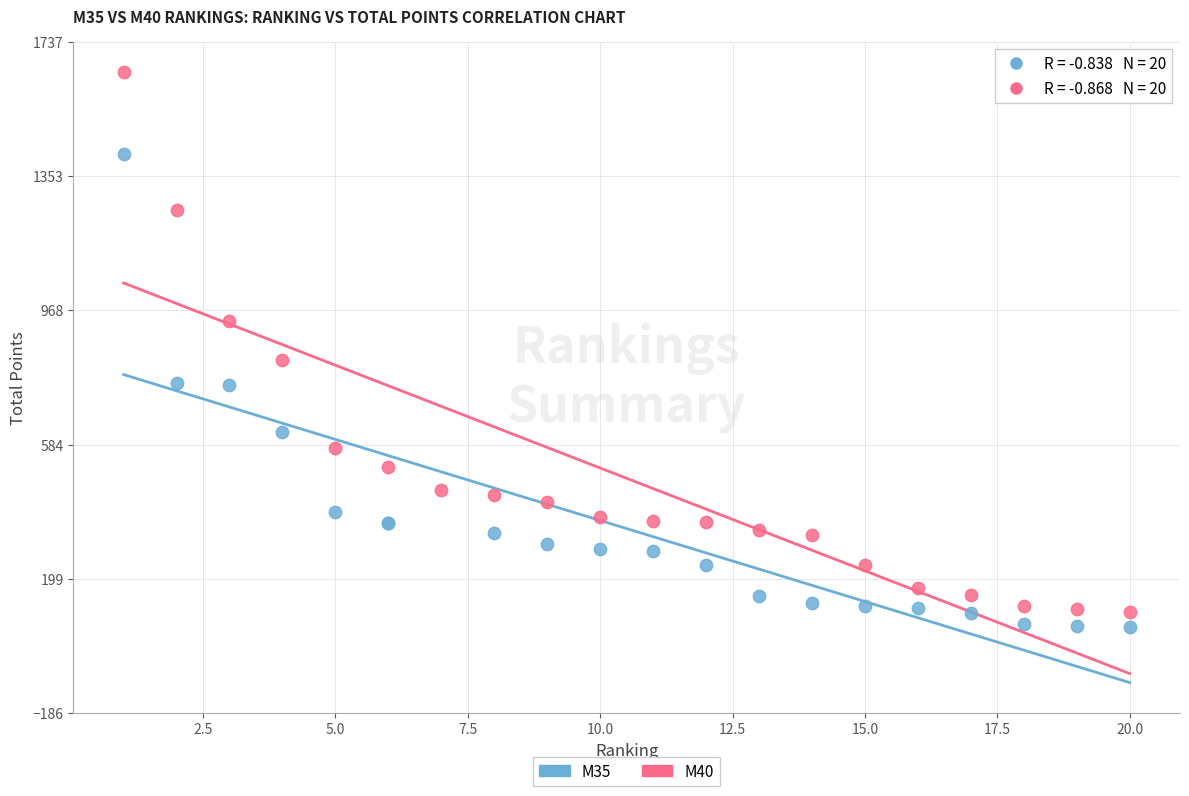

Which series has the largest Y range (max minus min)?

M40